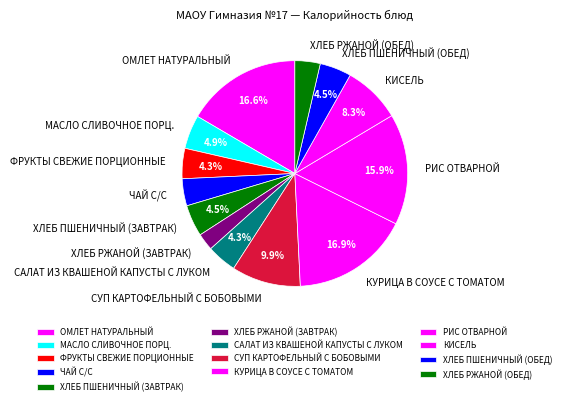

What is the smallest slice in the pie chart?

ХЛЕБ РЖАНОЙ (ЗАВТРАК)